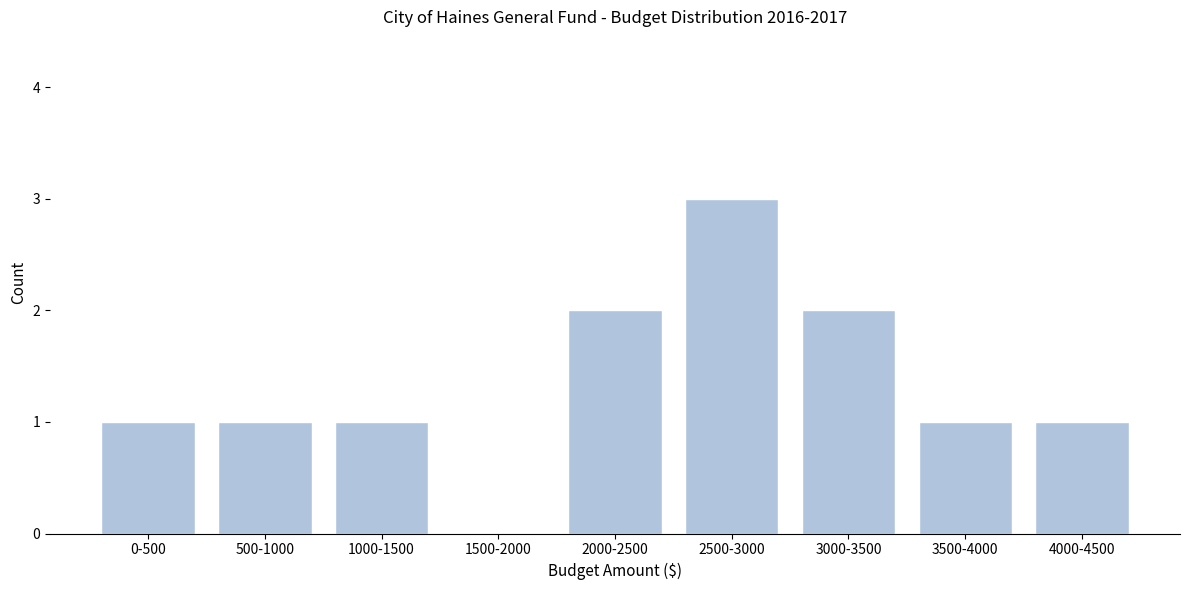

Reading left to right, what are all the values shown in this chart?

0-500=1	500-1000=1	1000-1500=1	1500-2000=0	2000-2500=2	2500-3000=3	3000-3500=2	3500-4000=1	4000-4500=1